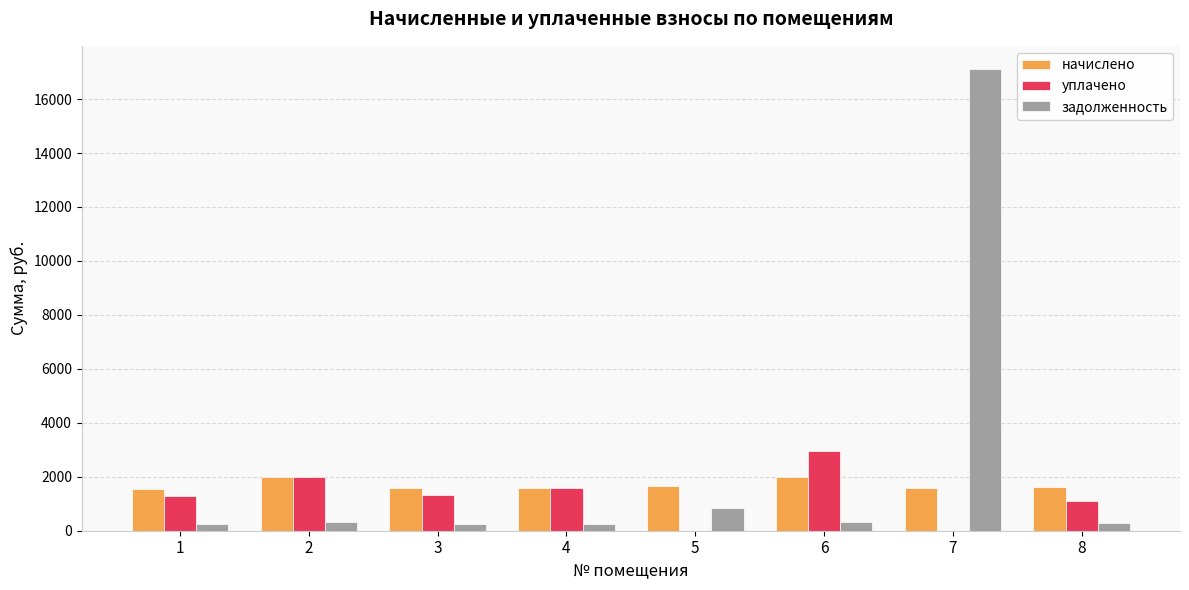

What is the maximum value shown in the chart?

17117.9